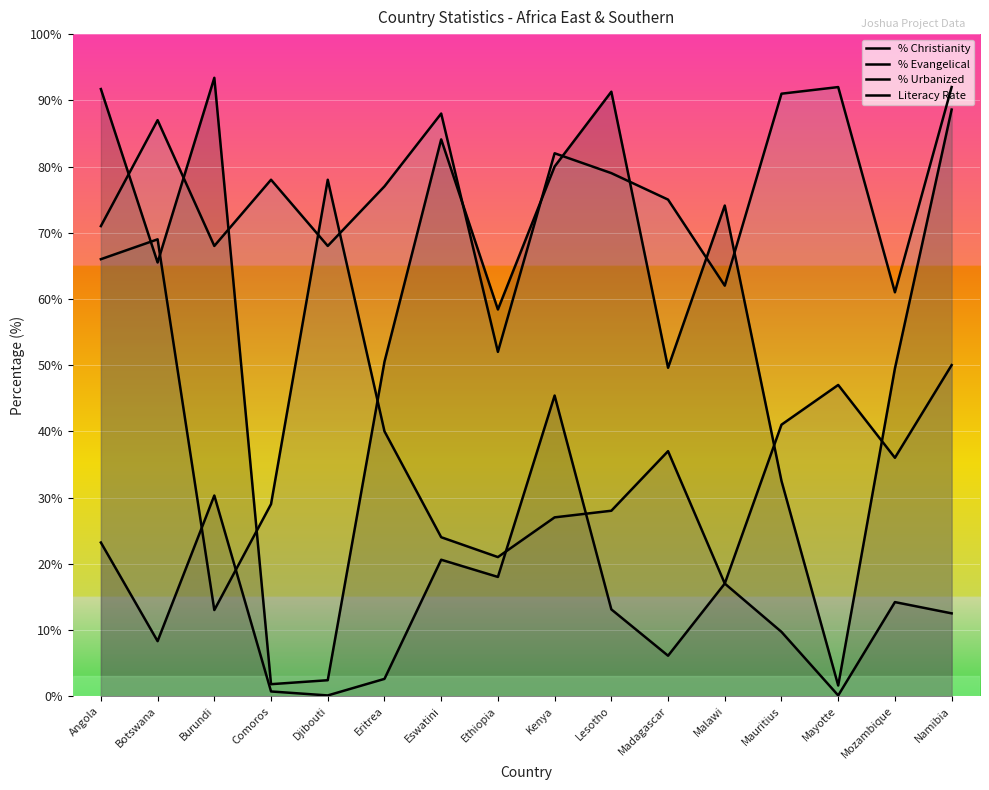

What are all the series names shown in the legend?

% Christianity, % Evangelical, % Urbanized, Literacy Rate